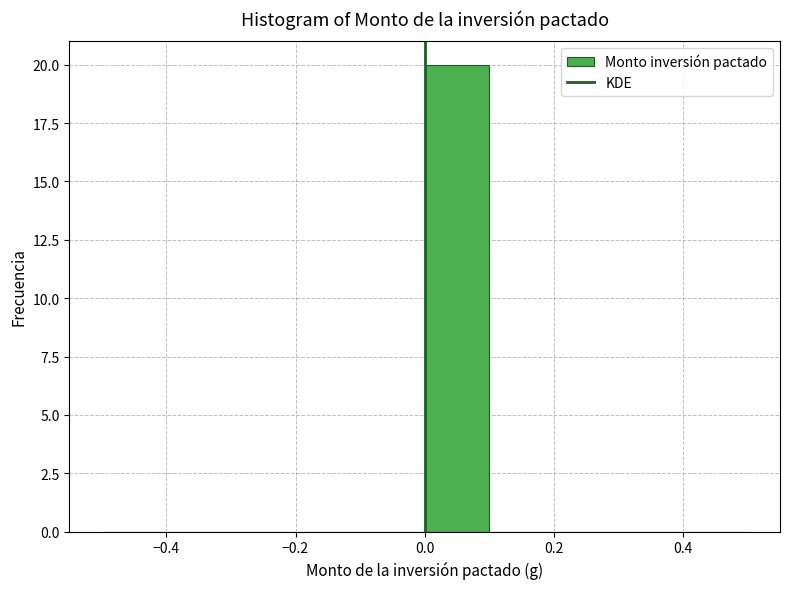

Over which range of the x-axis is the bar tallest?

0.0 to 0.1